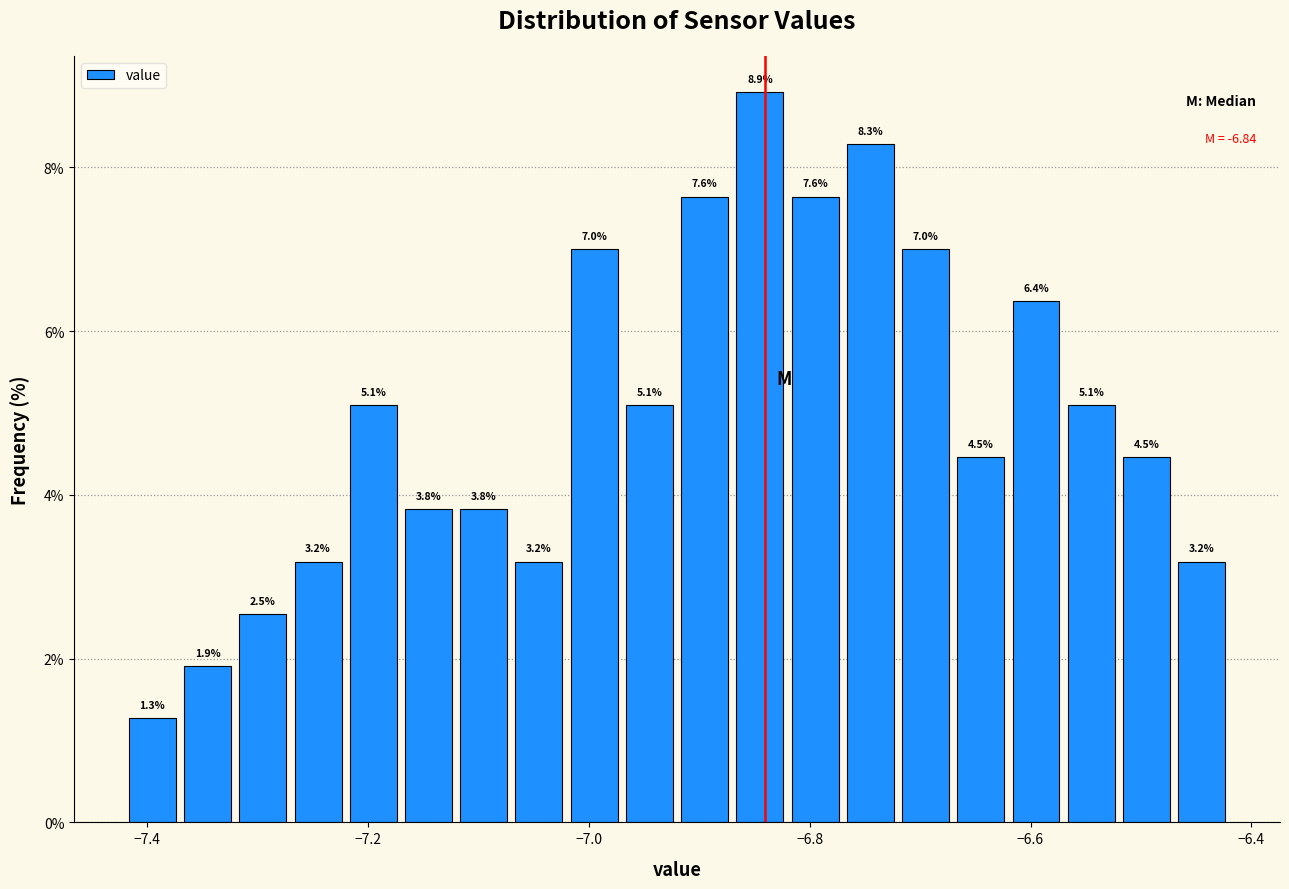

Read against the x-axis, roughly where is the centre of the tallest bar?

-6.84